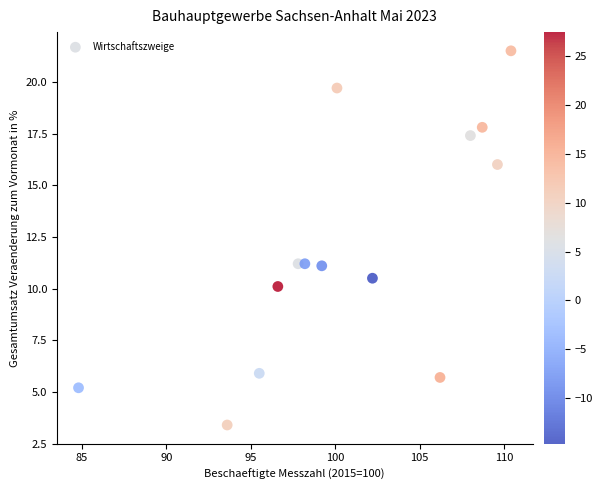

What is the range of X values (max minus min)?

25.6